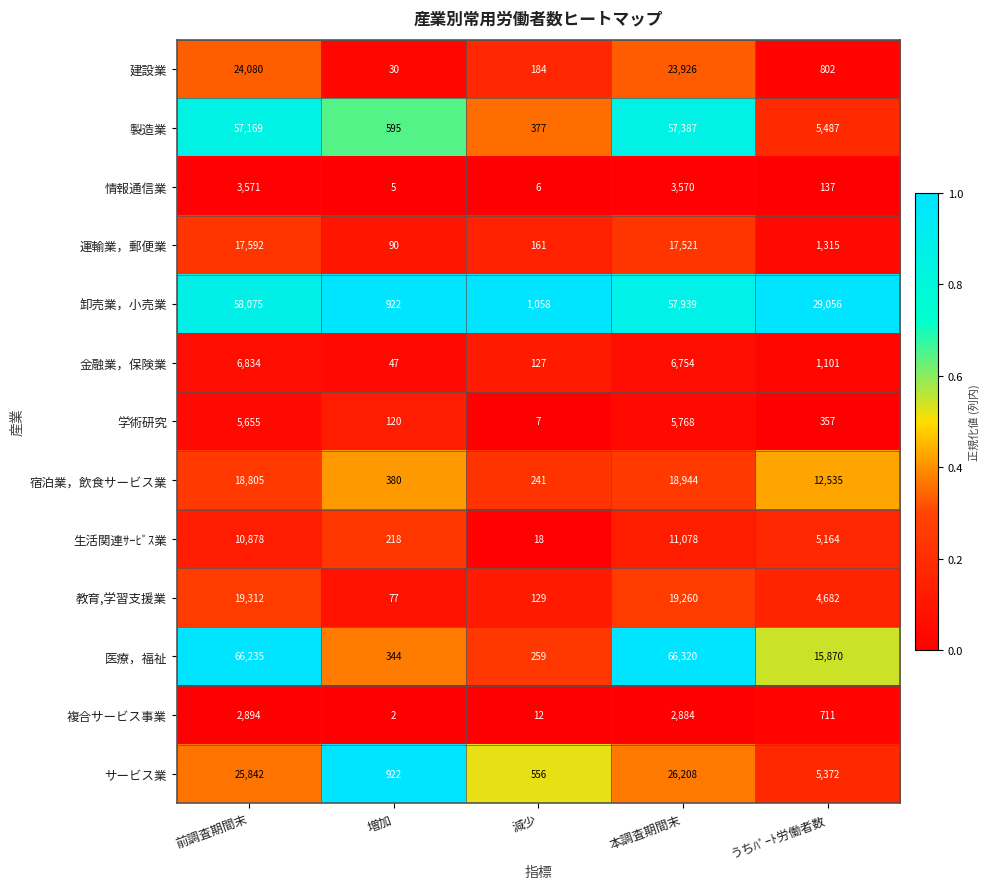

Which series has the widest spread of values?

医療，福祉